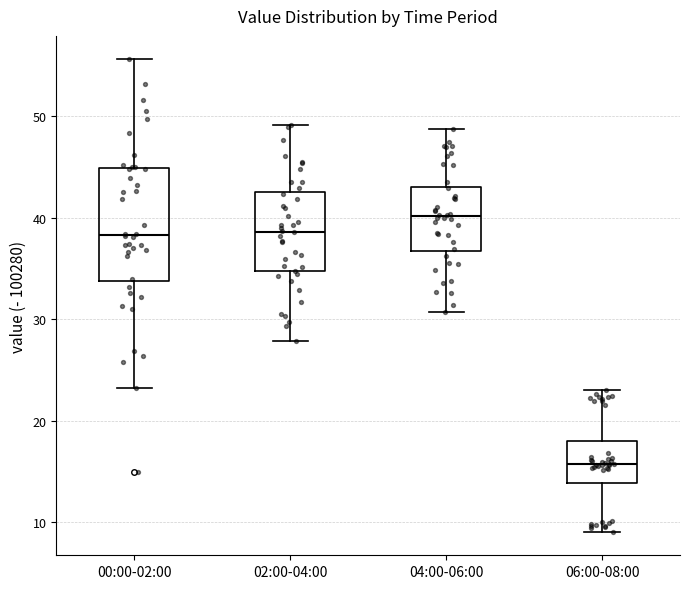

Which box's median line is the lowest?

06:00-08:00